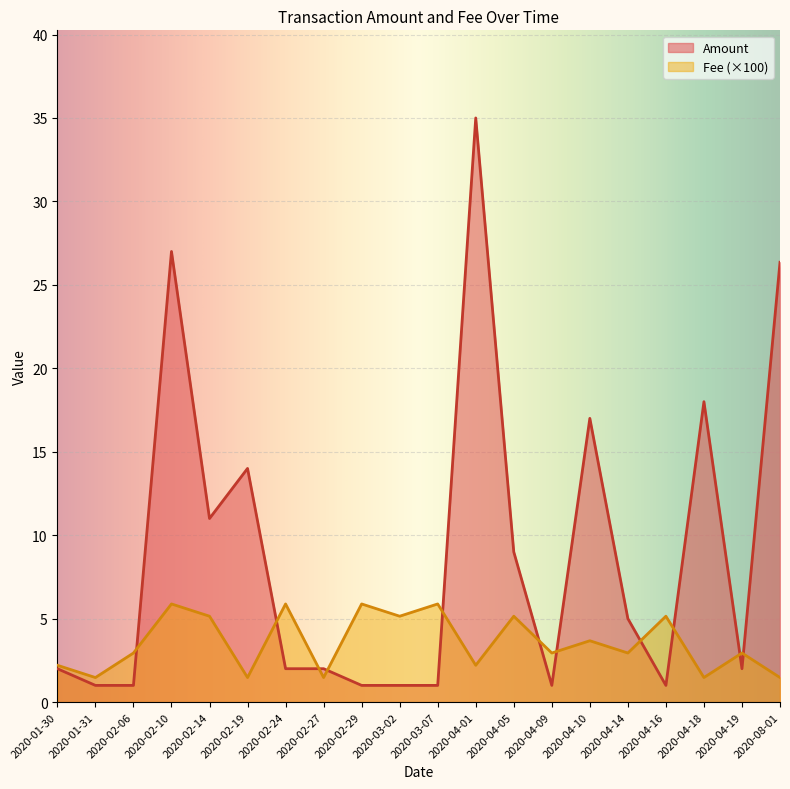

What is the difference between the highest and lowest values at 2020-04-14?

2.1